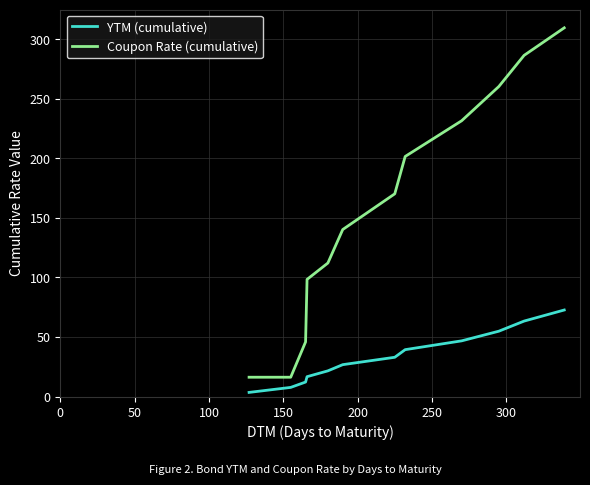

Which series has the largest range (max minus min)?

Coupon Rate (cumulative)